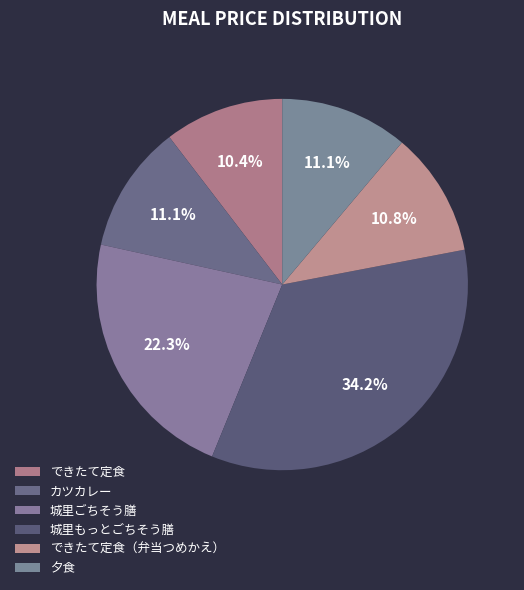

Between できたて定食（弁当つめかえ） and カツカレー, which is larger?

カツカレー